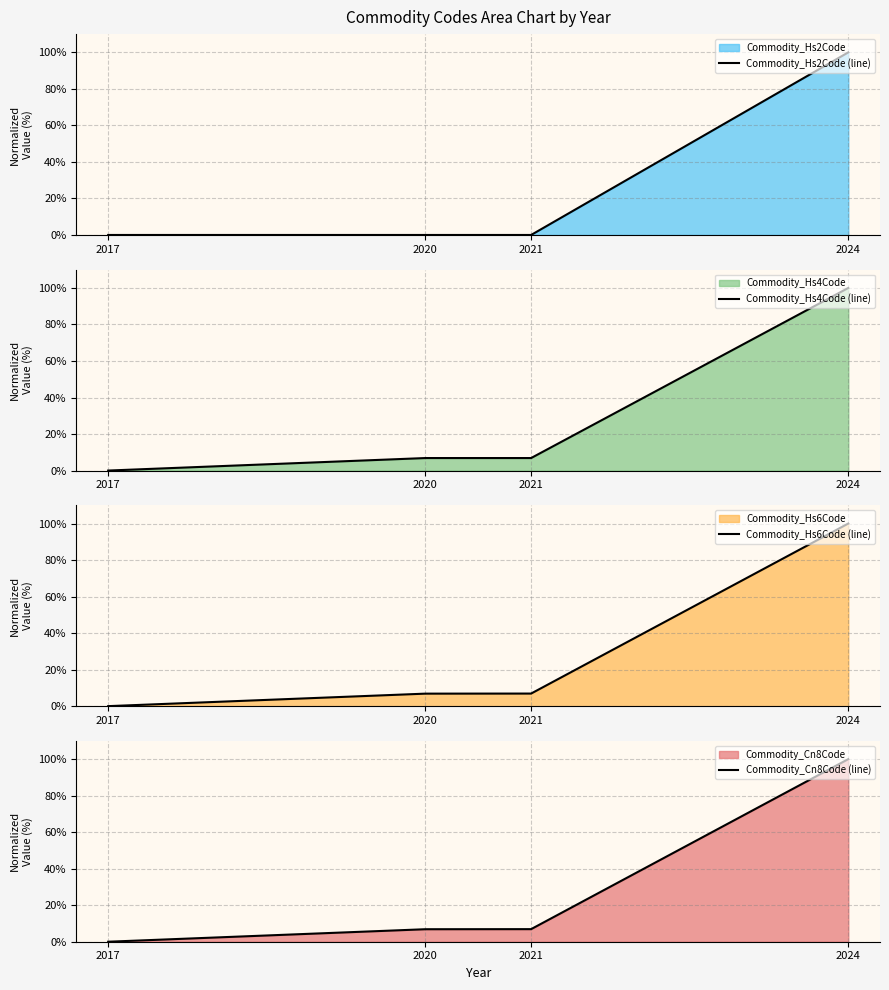

True or false: Commodity_Hs2Code (line) and Commodity_Cn8Code (line) cross at least once.

False